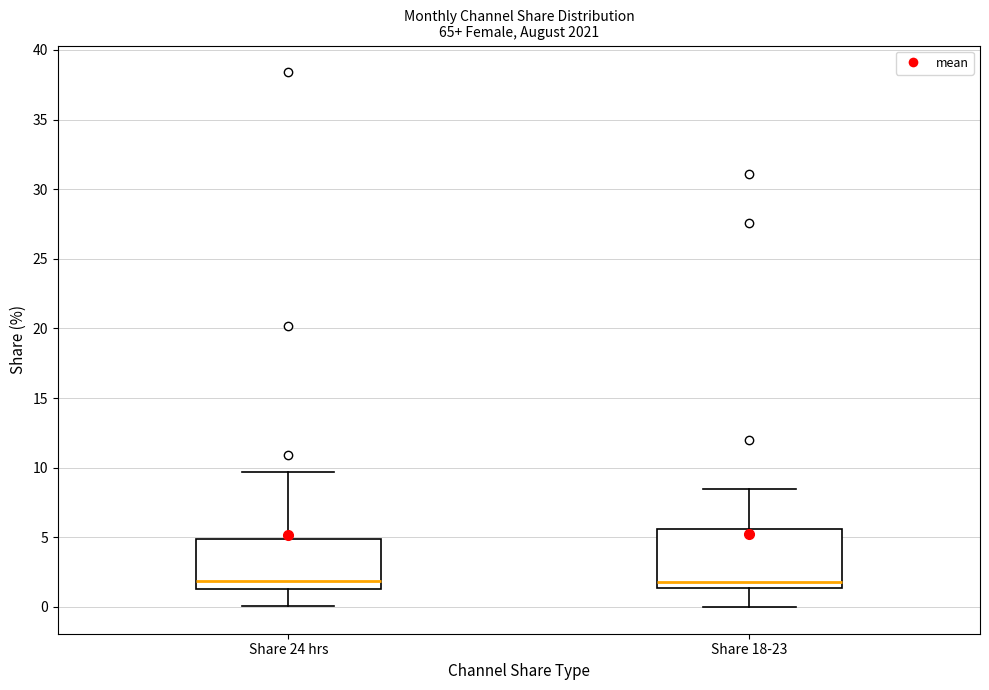

Comparing the boxes themselves (not the whiskers), which one is the tallest?

Share 18-23